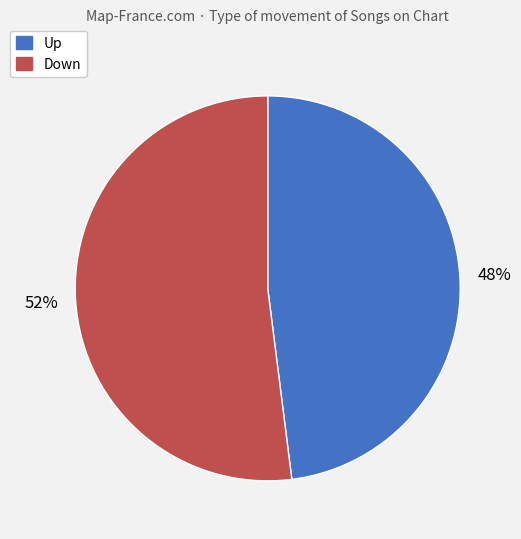

To the nearest percent, what is the average slice percentage?

50%